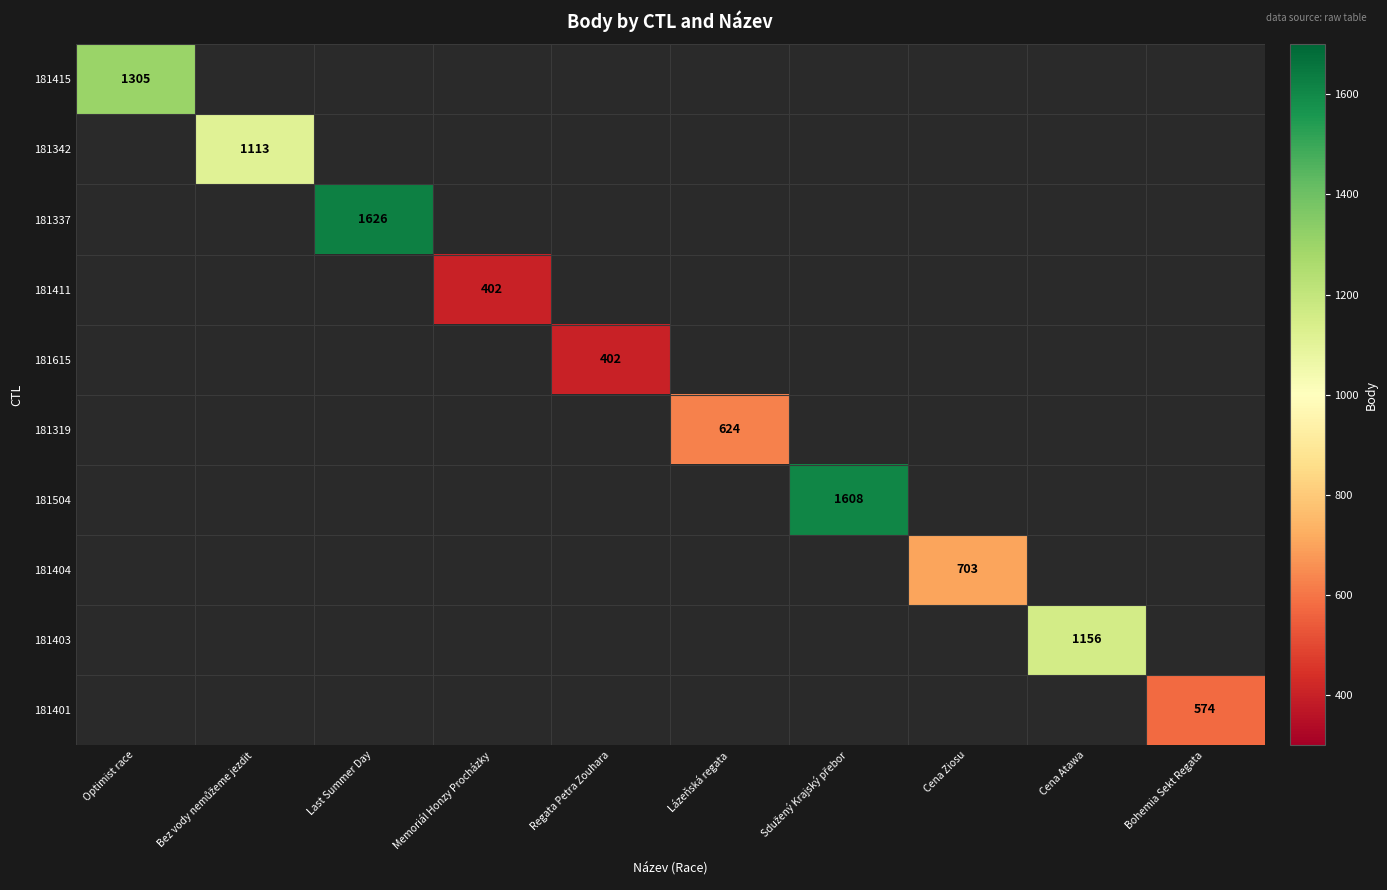

Is the value of 181411 at Bohemia Sekt Regata greater than the value of 181415 at Optimist race?

No